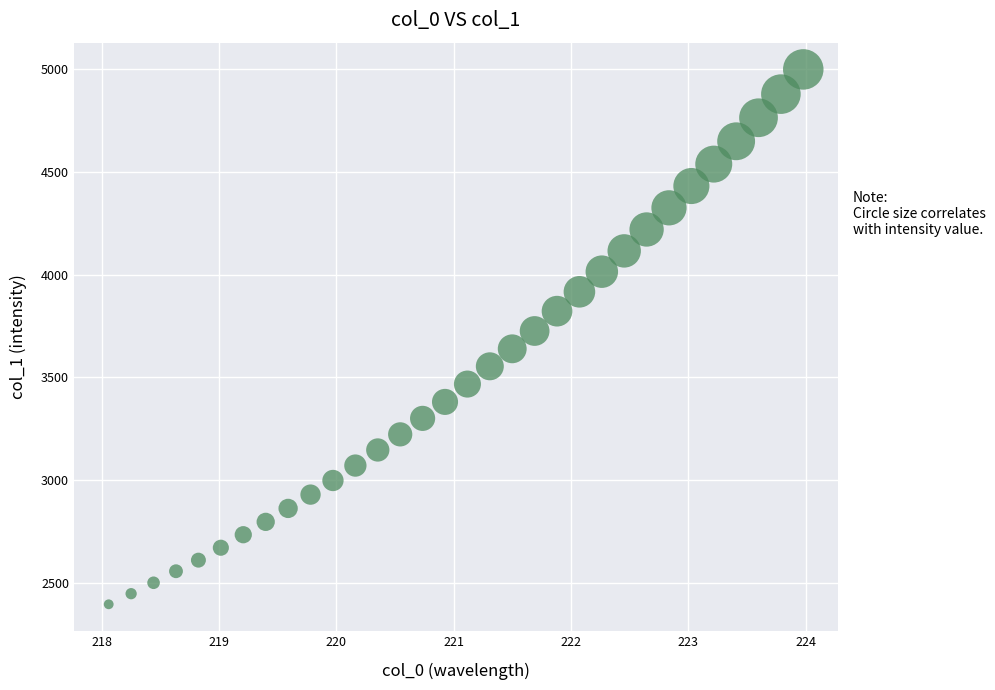

What Y value in the scatter plot is closest to 3697?

3725.7